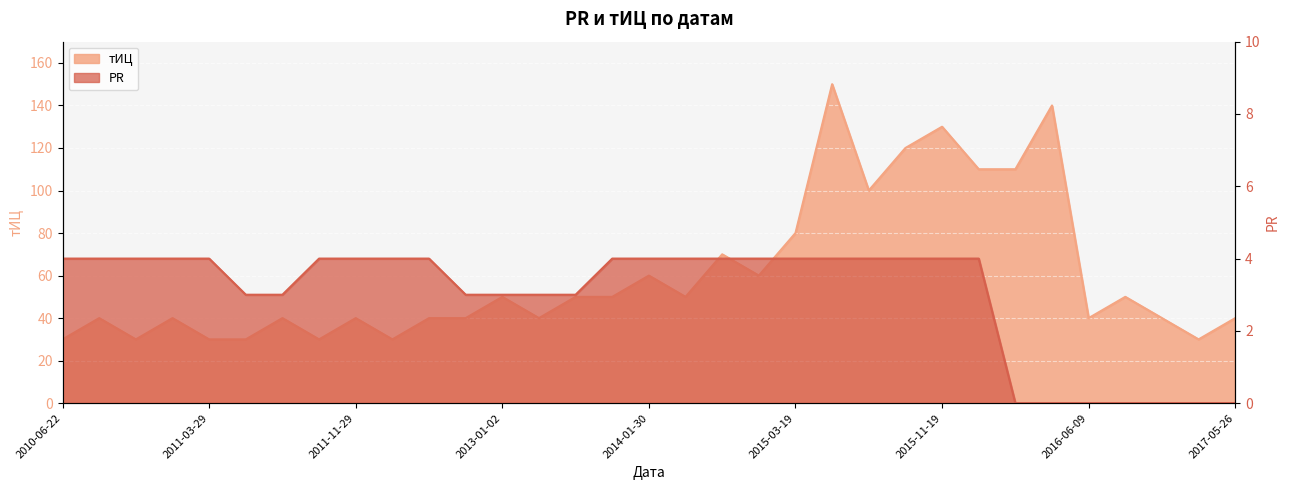

How many interior local peaks does the тИЦ series have?

11